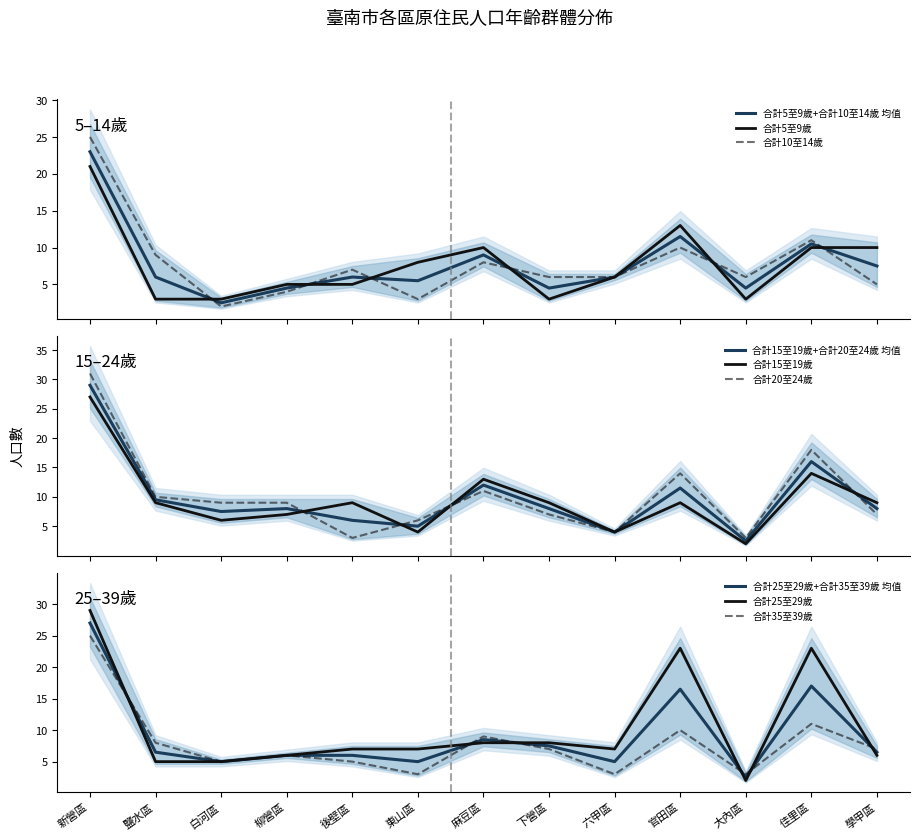

Where does the 合計25至29歲 series first go above 7?

新營區